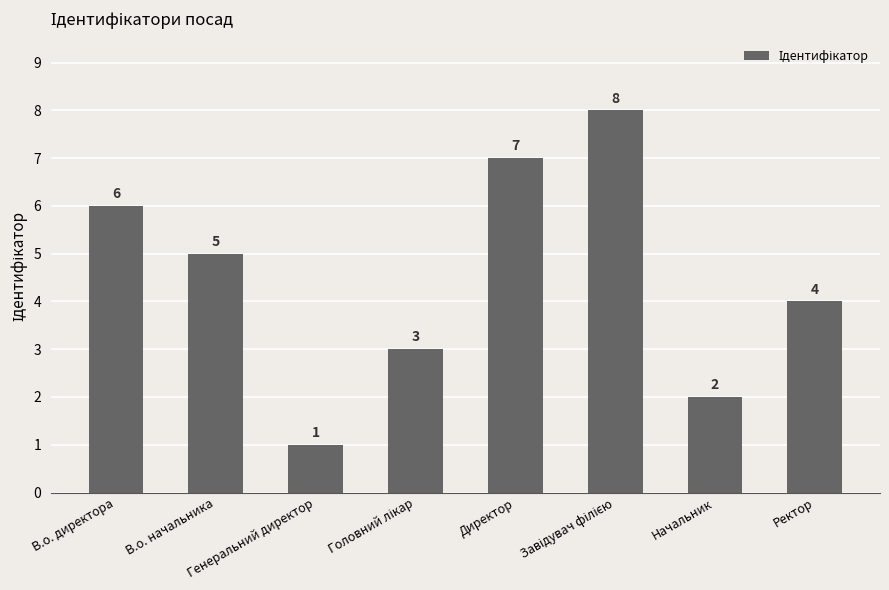

What is the sum of all values?

36